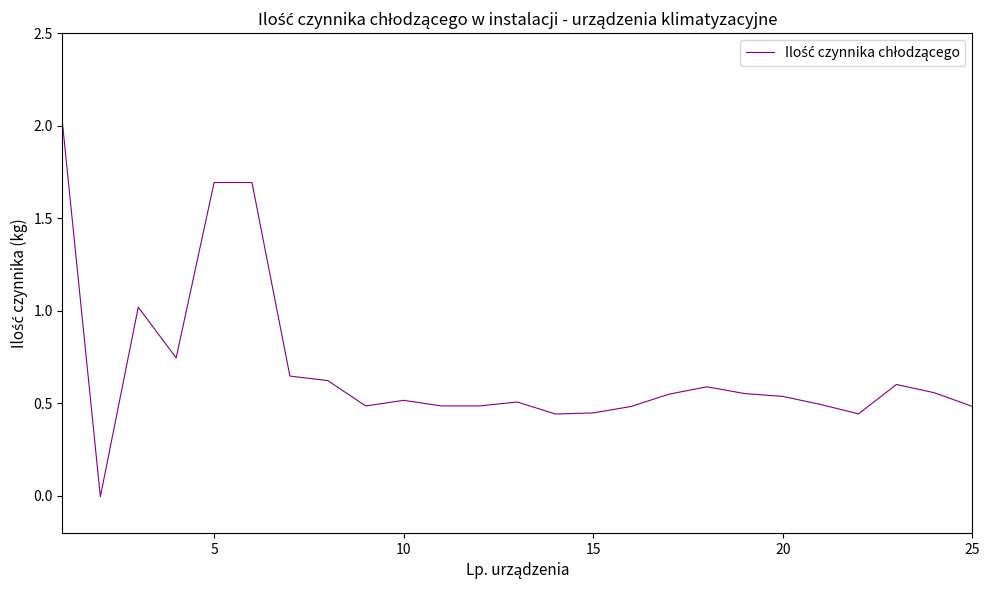

What is the maximum value shown in the chart?

2.0